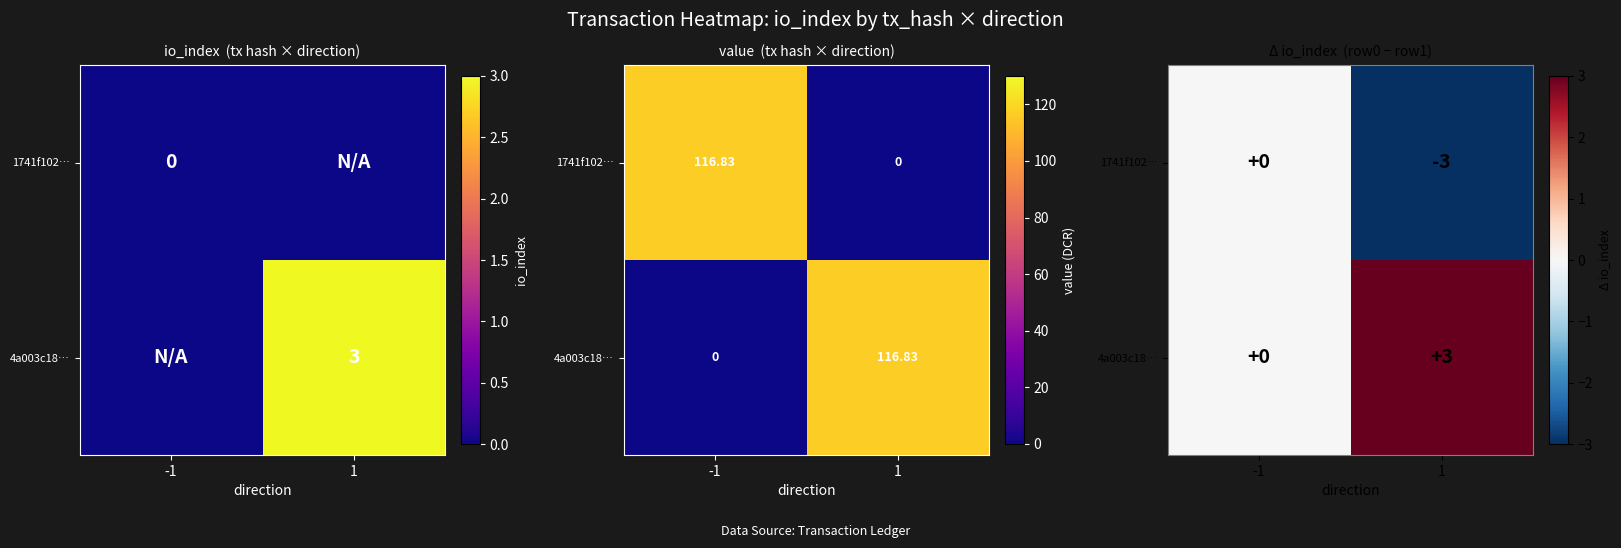

How many values in 4a003c18… are above zero?

1